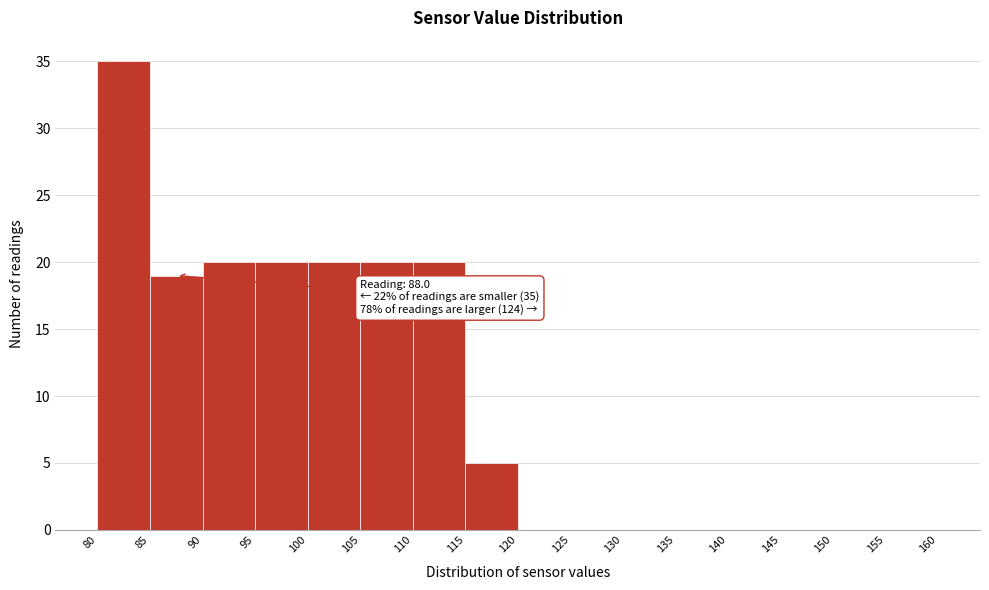

Over which range of the x-axis is the bar tallest?

80 to 85